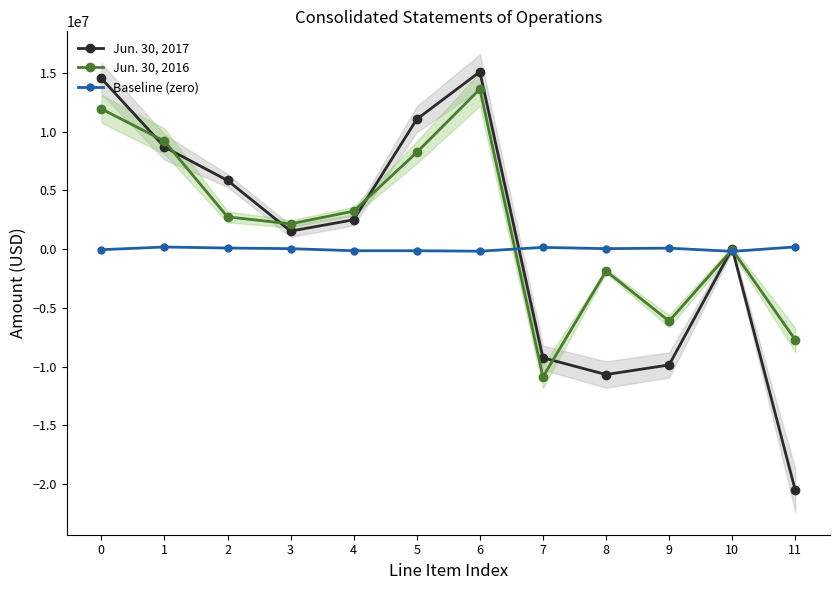

Reading left to right, list all the values displayed in this chart.

Jun. 30, 2017: 0=14525000.0	1=8686000.0	2=5839000.0	3=1531000.0	4=2497000.0	5=11051000.0	6=15079000.0	7=-9240000.0	8=-10668000.0	9=-9851000.0	10=51000.0	11=-20528000.0
Jun. 30, 2016: 0=11929000.0	1=9185000.0	2=2744000.0	3=2148000.0	4=3230000.0	5=8231000.0	6=13609000.0	7=-10865000.0	8=-1864000.0	9=-6127000.0	10=-44000.0	11=-7723000.0
Baseline (zero): 0=-50184.0	1=180285.7	2=92797.6	3=39463.4	4=-137592.5	5=-137602.2	6=-176766.6	7=146470.5	8=40446.0	9=83229.0	10=-191766.2	11=187963.9